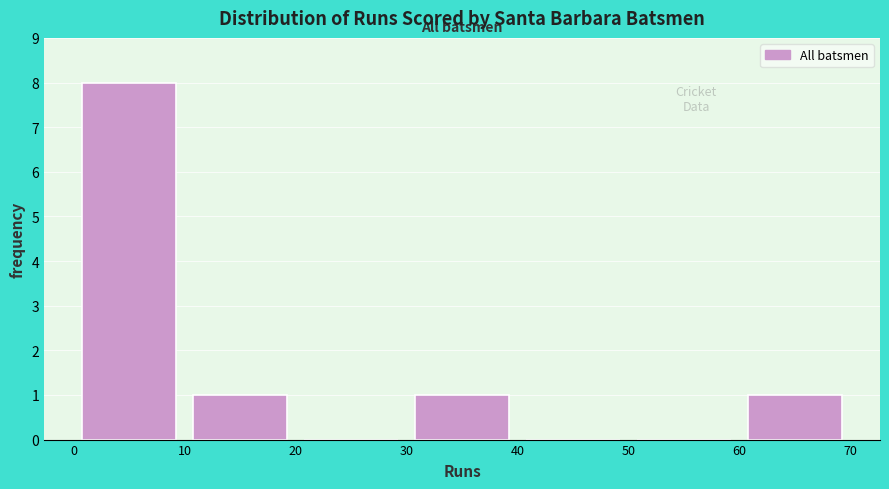

Reading left to right, list every bar in this chart as the range it spans on the x-axis followed by its height. The values are not printed on the chart, so give them approximately, as read against the axis.

0 to 10: 8
10 to 20: 1
20 to 30: 0
30 to 40: 1
40 to 50: 0
50 to 60: 0
60 to 70: 1